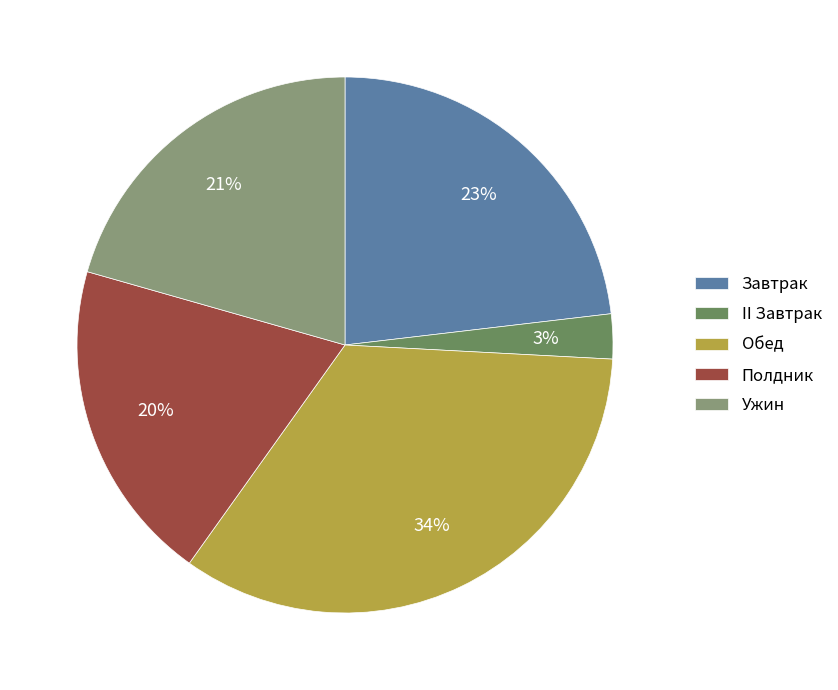

To the nearest percent, what is the difference between the Обед and Завтрак slice percentages?

11%